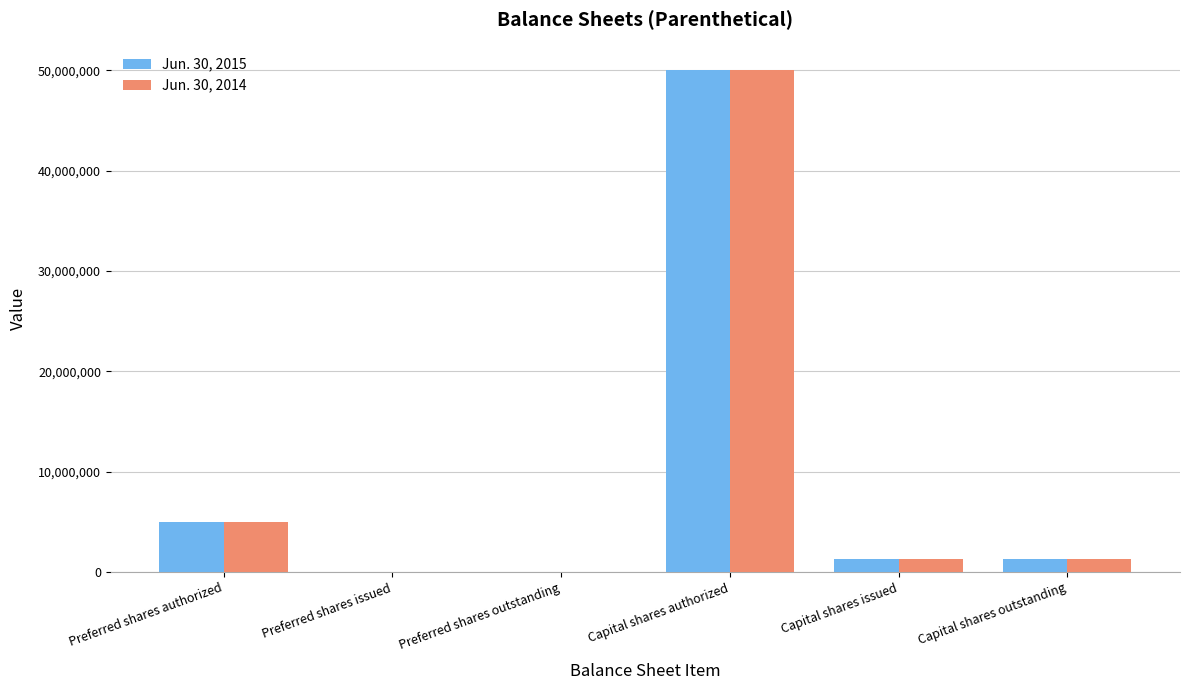

Does the chart contain stacked bars?

No